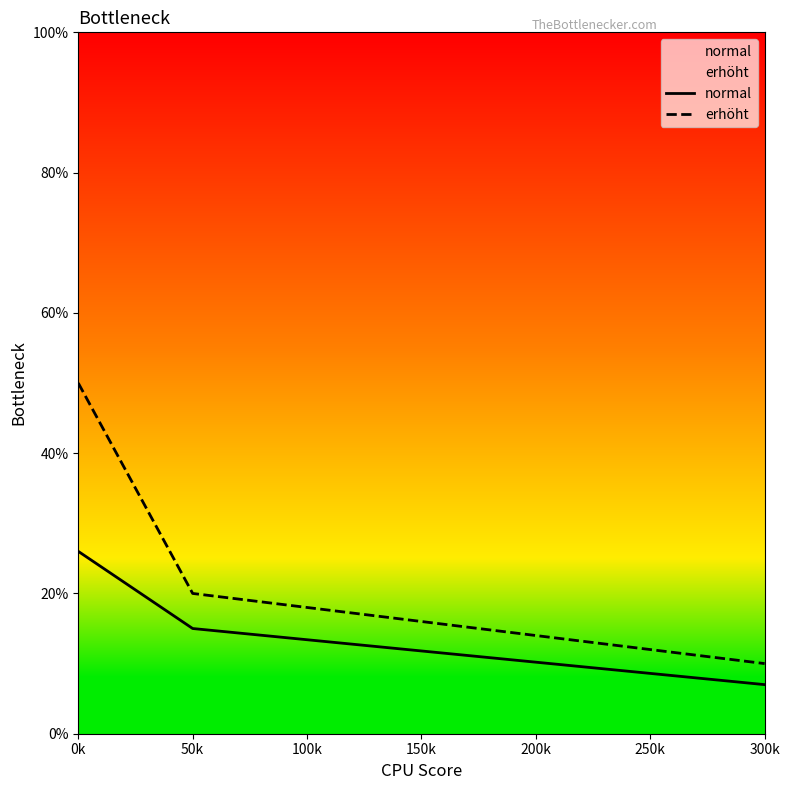

Count the number of data series in this chart.

2